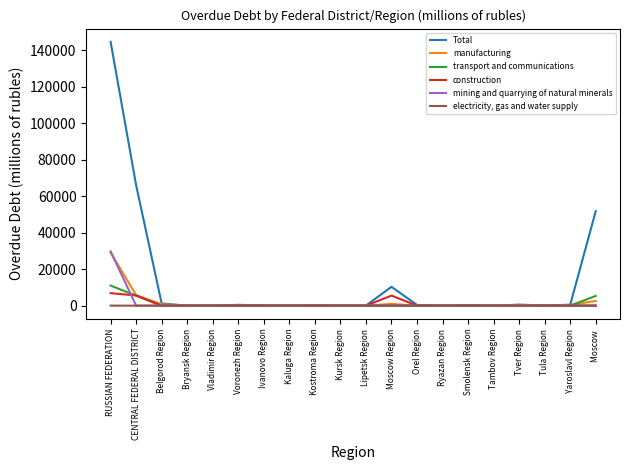

At how many categories does at least one series exceed 80265?

1